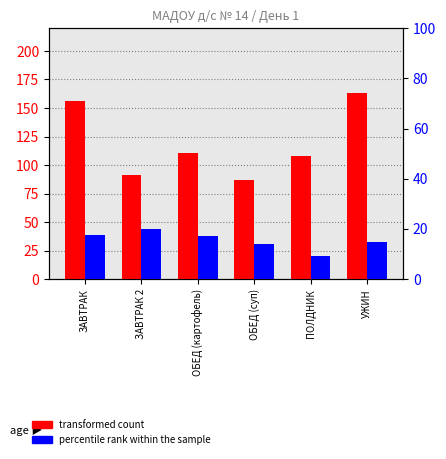

List the series in order of their peak value, lowest first.

percentile rank within the sample, transformed count